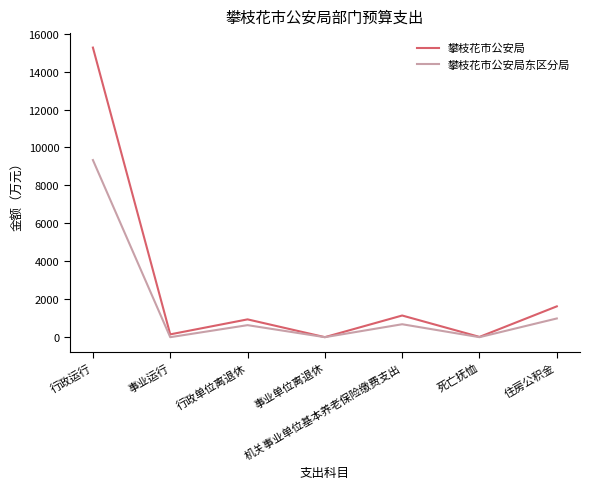

Which series has the largest total across all categories?

攀枝花市公安局